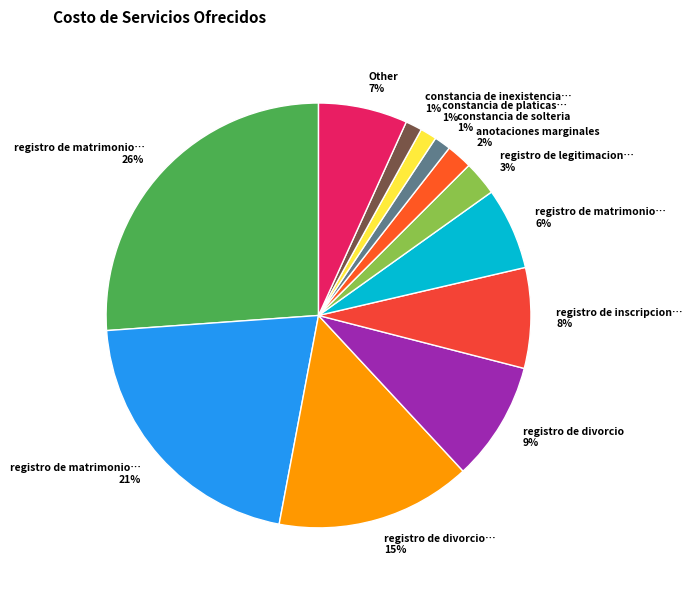

How many slices are in this pie chart?

12